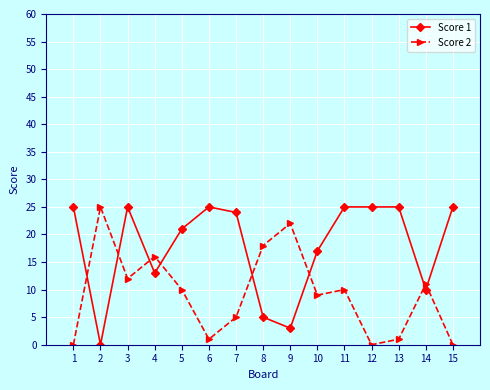

What is the total value across all series at 13?

26